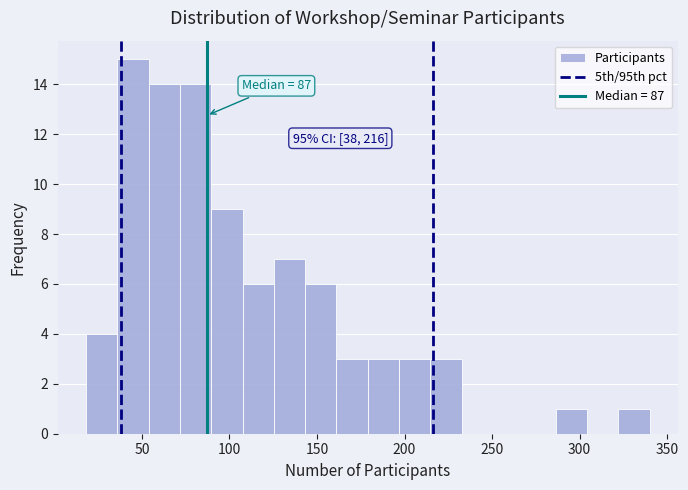

Around what value on the x-axis is the tallest bar? Give the approximate position of its centre, as read against the axis.

45